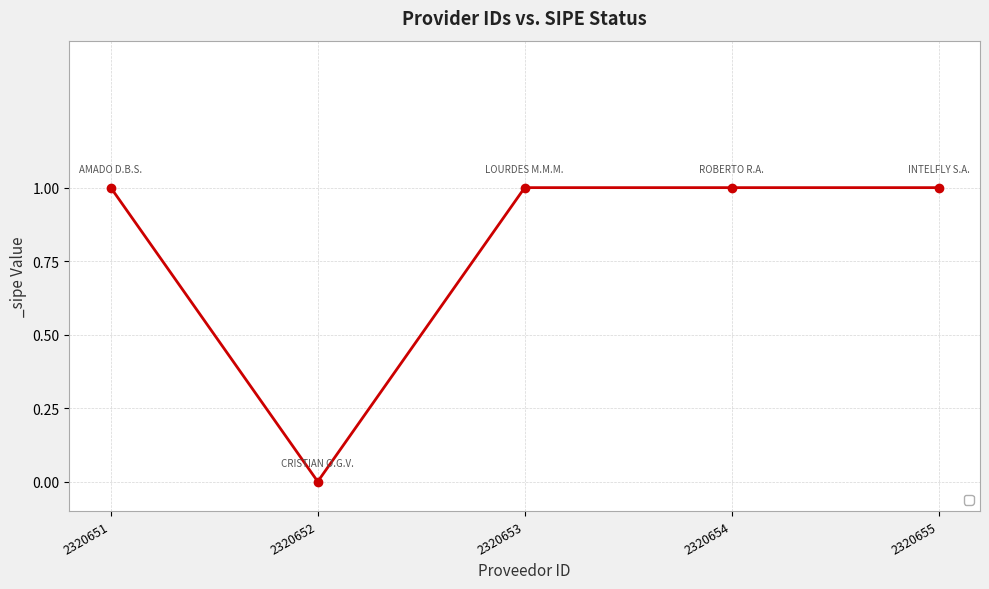

Reading left to right, what are all the values shown in this chart?

1	0	1	1	1